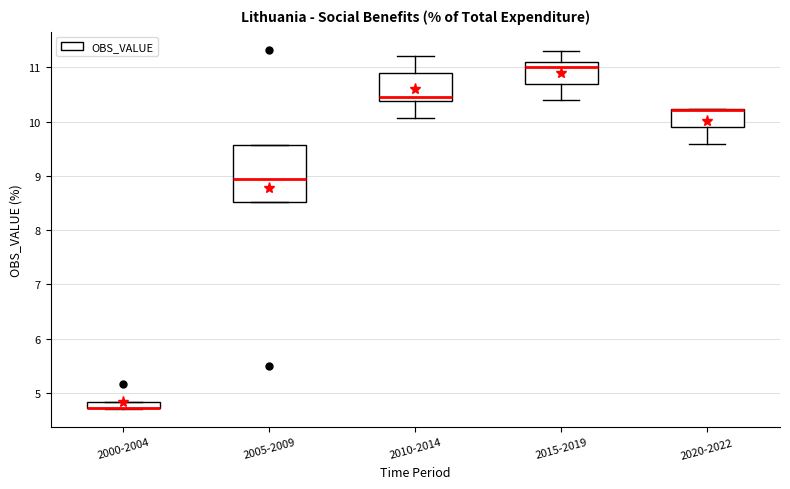

Comparing the boxes themselves (not the whiskers), which one is the tallest?

2005-2009